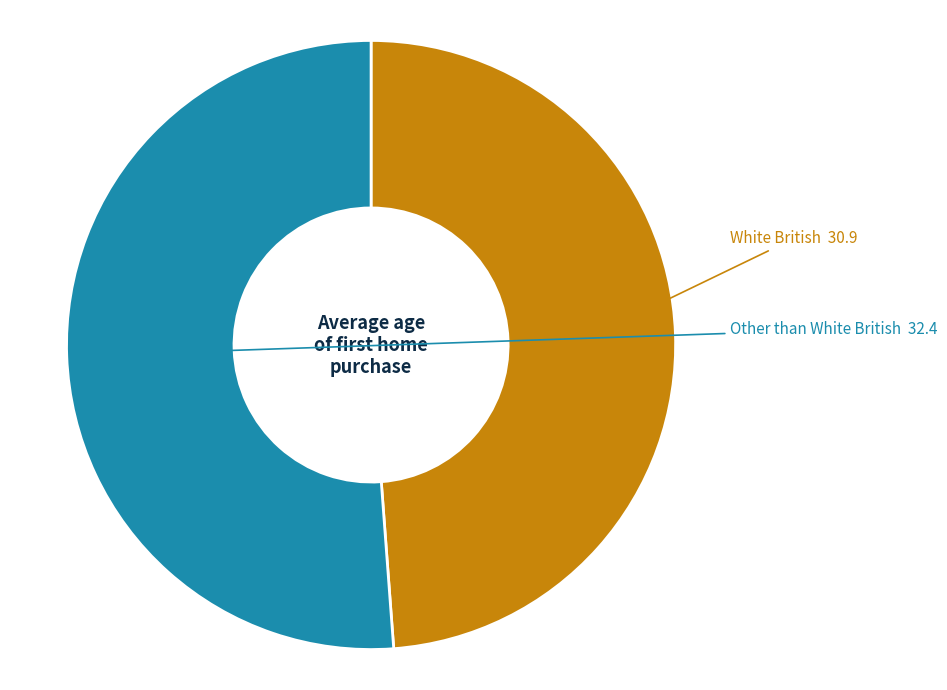

Is there any slice that represents more than half of the pie?

Yes